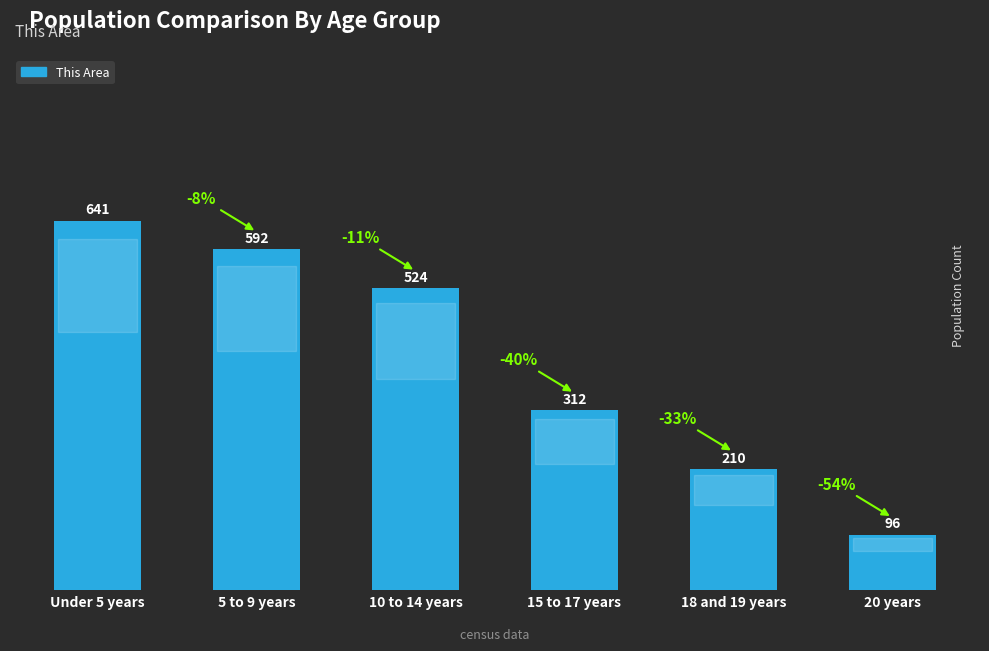

Reading left to right, transcribe all the data shown in this chart.

Under 5 years=641	5 to 9 years=592	10 to 14 years=524	15 to 17 years=312	18 and 19 years=210	20 years=96